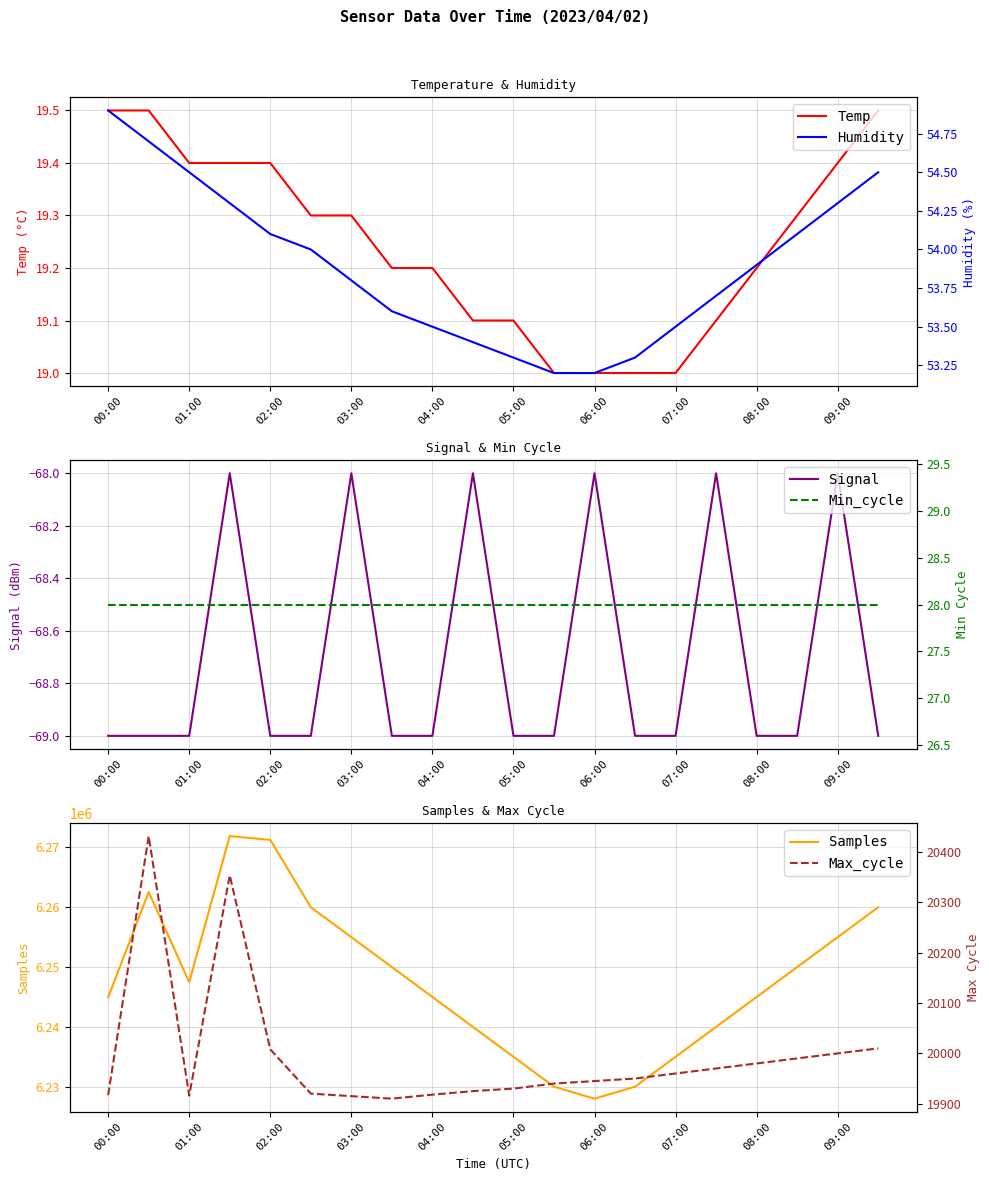

Which series has the widest spread of values?

Samples